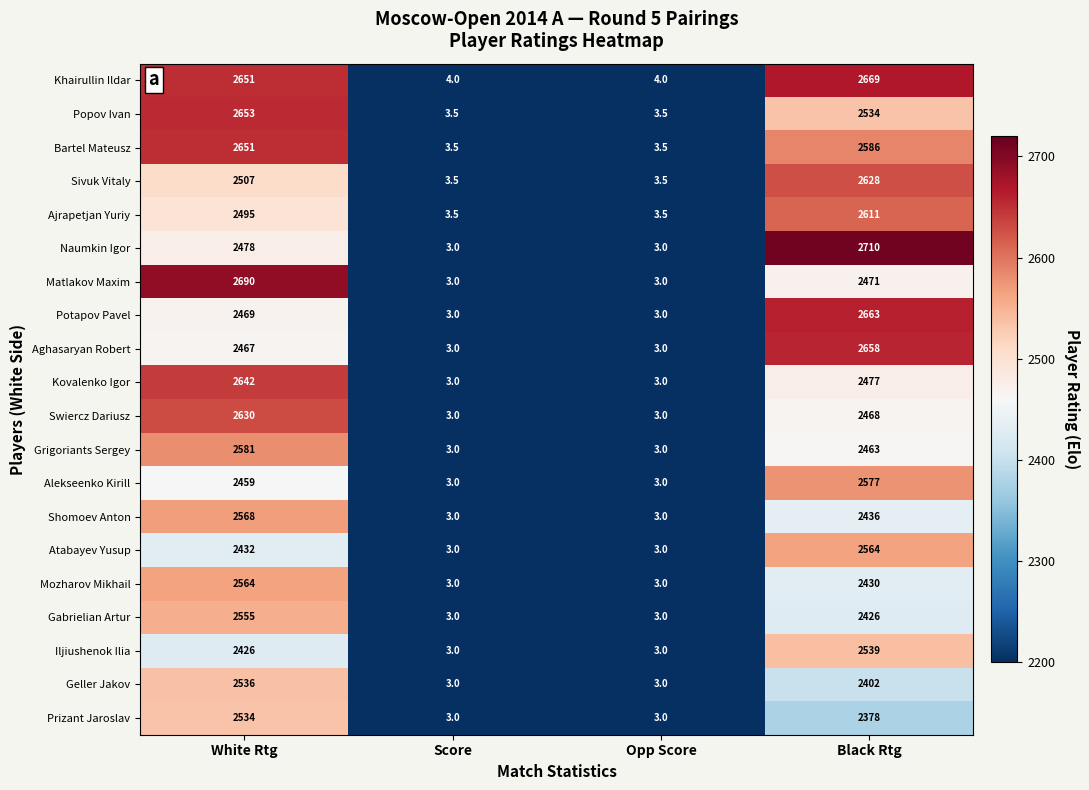

At Black Rtg, list the series in order from smallest to largest.

Prizant Jaroslav, Geller Jakov, Gabrielian Artur, Mozharov Mikhail, Shomoev Anton, Grigoriants Sergey, Swiercz Dariusz, Matlakov Maxim, Kovalenko Igor, Popov Ivan, Iljiushenok Ilia, Atabayev Yusup, Alekseenko Kirill, Bartel Mateusz, Ajrapetjan Yuriy, Sivuk Vitaly, Aghasaryan Robert, Potapov Pavel, Khairullin Ildar, Naumkin Igor